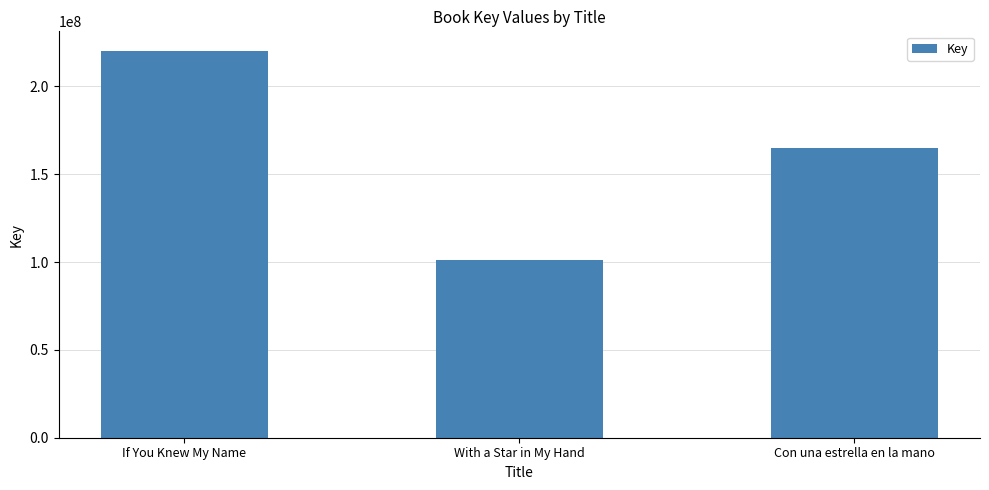

Read the value at With a Star in My Hand, to the nearest 100.

101103200